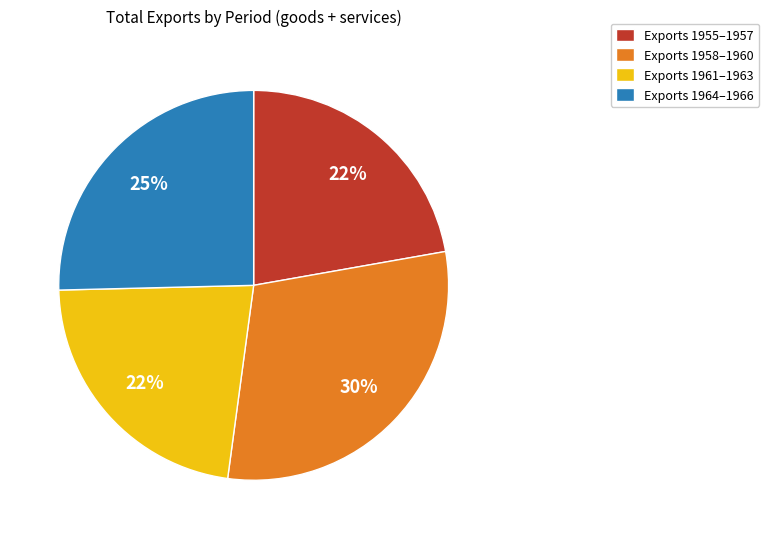

To the nearest percent, what portion does Exports 1955–1957 represent?

22%